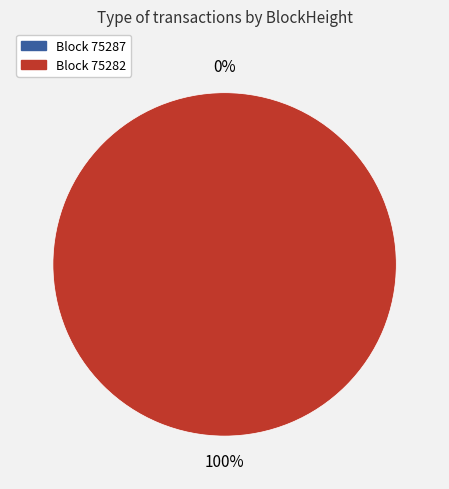

Count the number of slices in the pie.

2